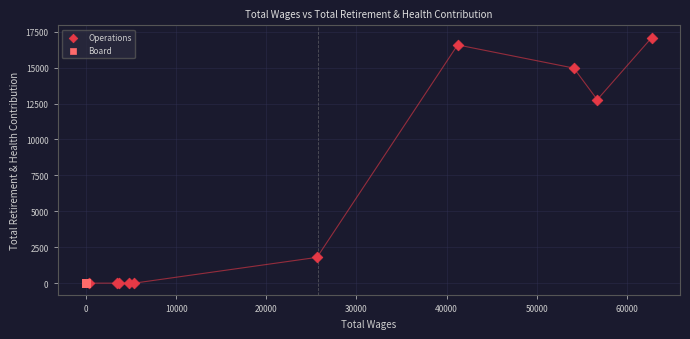

What are all the series names shown in the legend?

Operations, Board